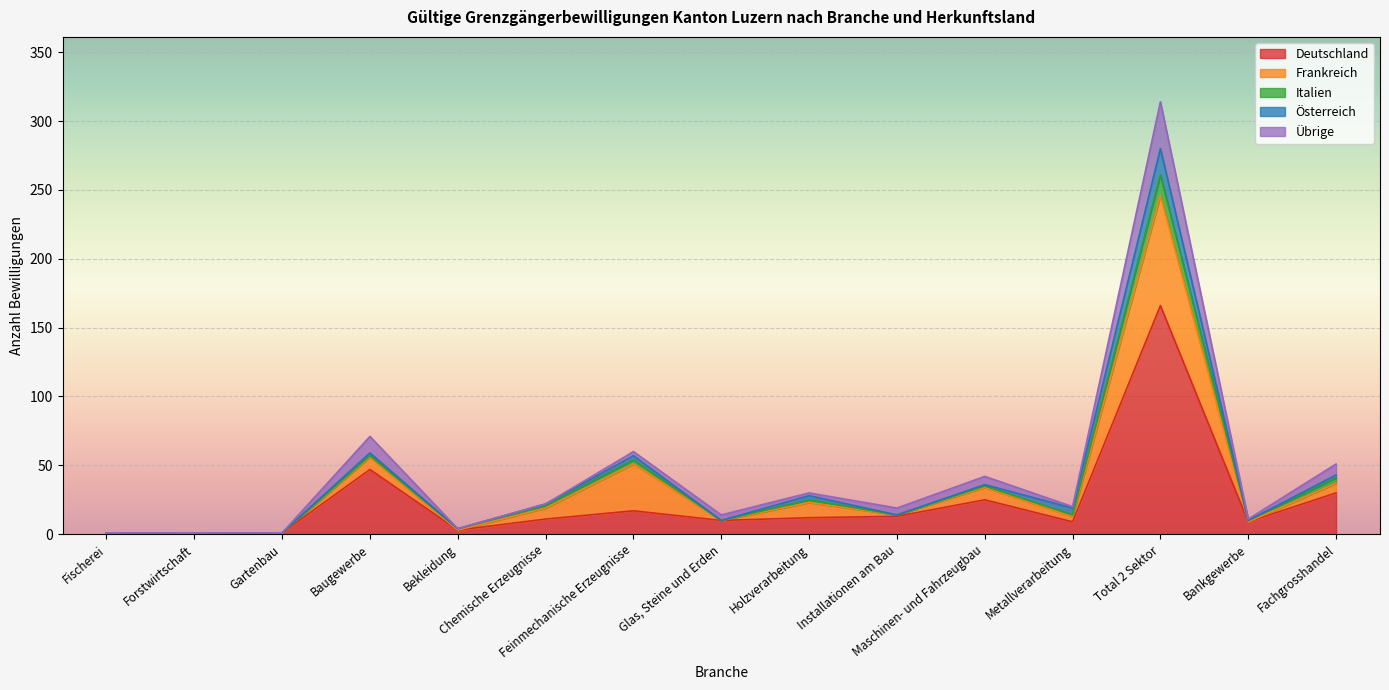

Which has a higher value, Forstwirtschaft or Chemische Erzeugnisse?

Chemische Erzeugnisse